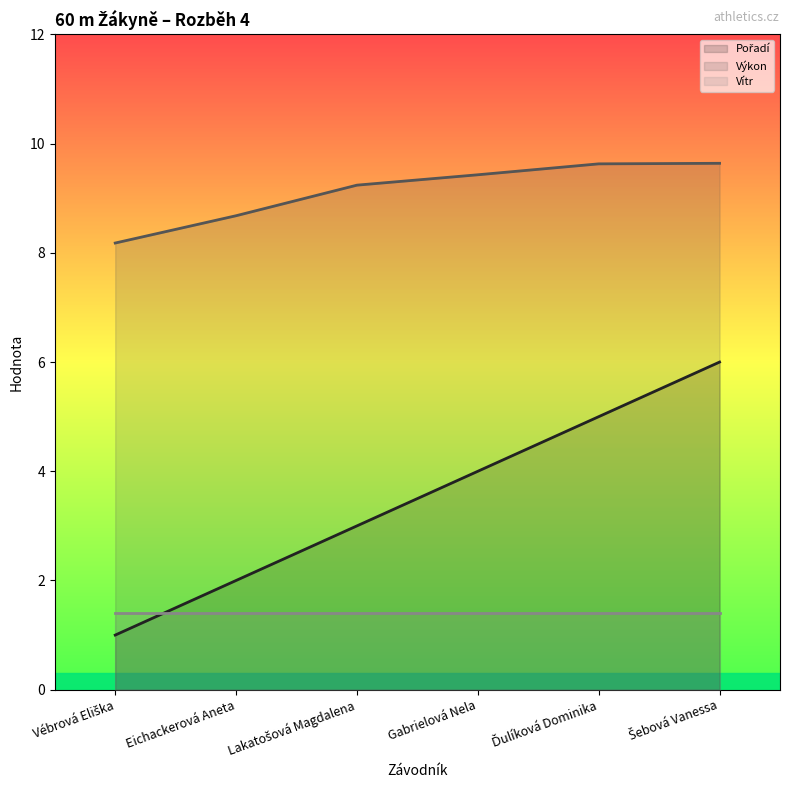

How many Pořadí values are between 2 and 5?

4